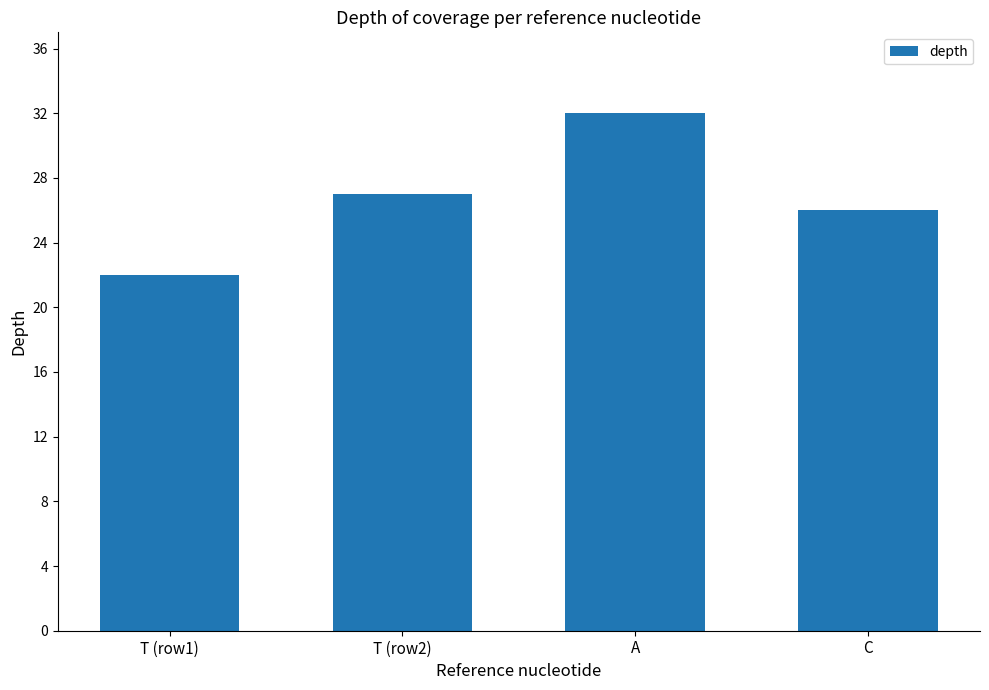

Read the value at T (row1), to the nearest 10.

20